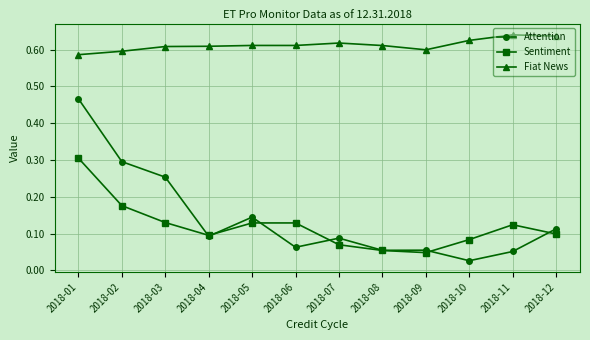

List the series in order of their peak value, highest first.

Fiat News, Attention, Sentiment